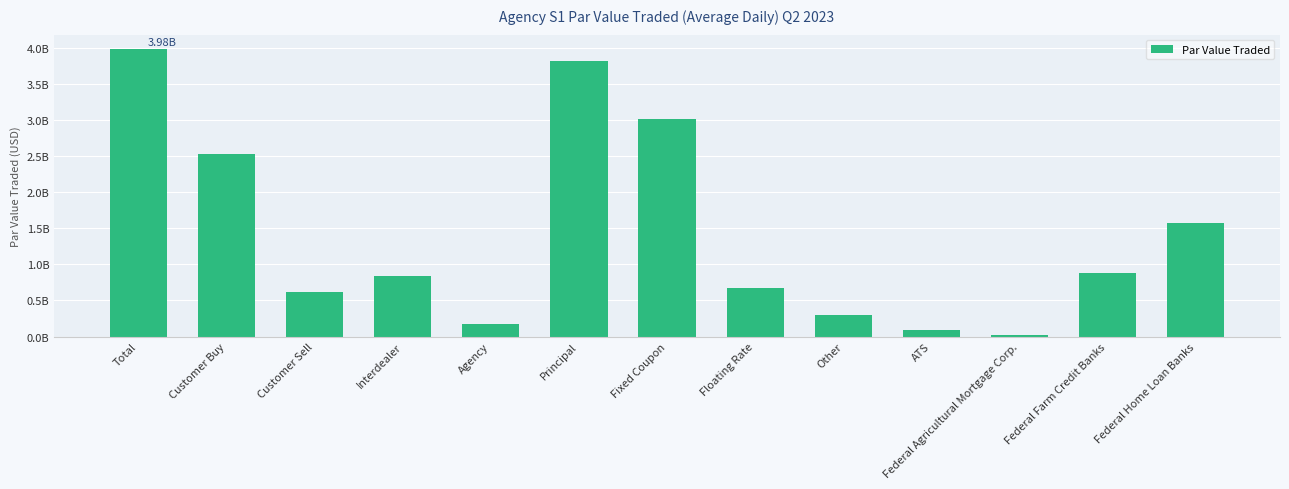

Does the chart contain any negative values?

No